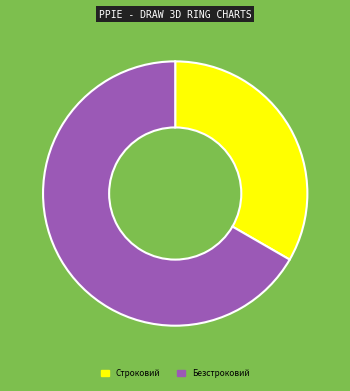

Count the number of slices in the pie.

2